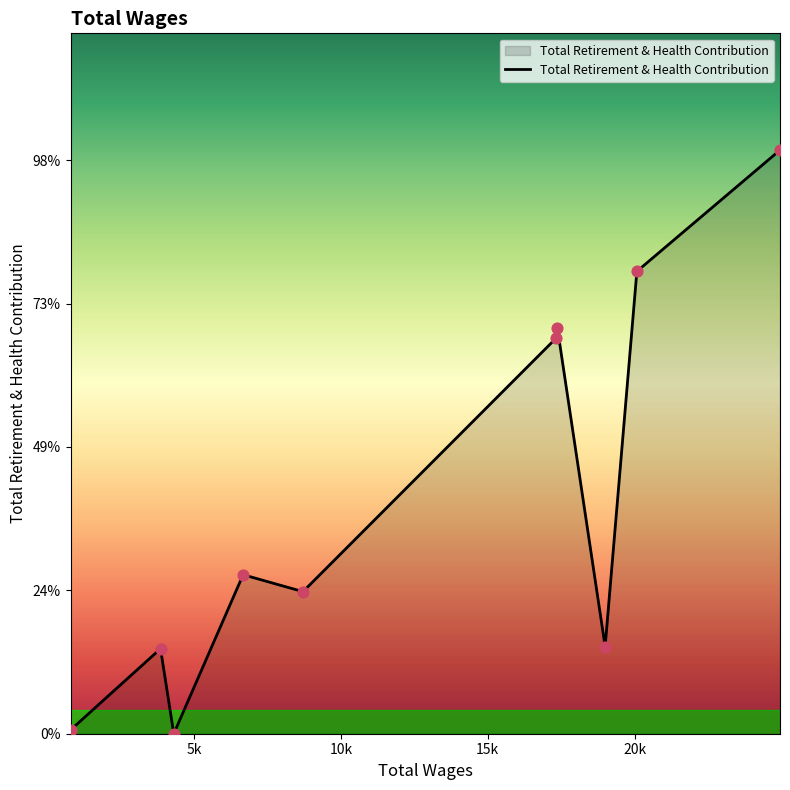

Is this an area chart (filled region under the line)?

Yes